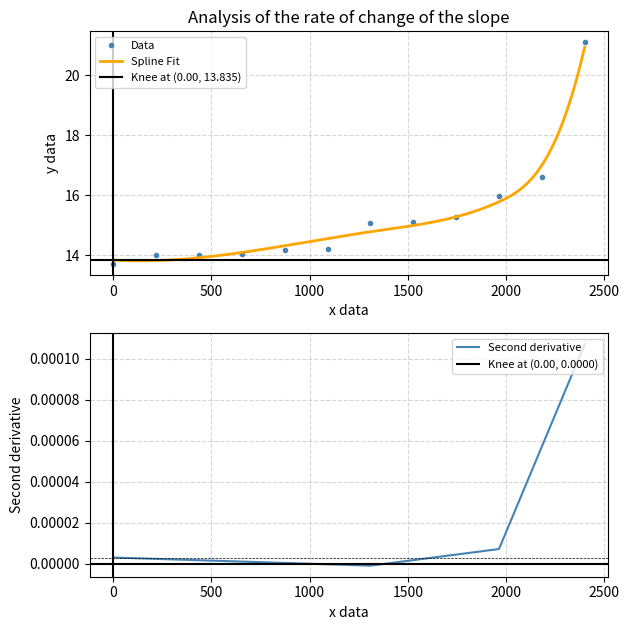

Between 9 and 5, which is larger?

5